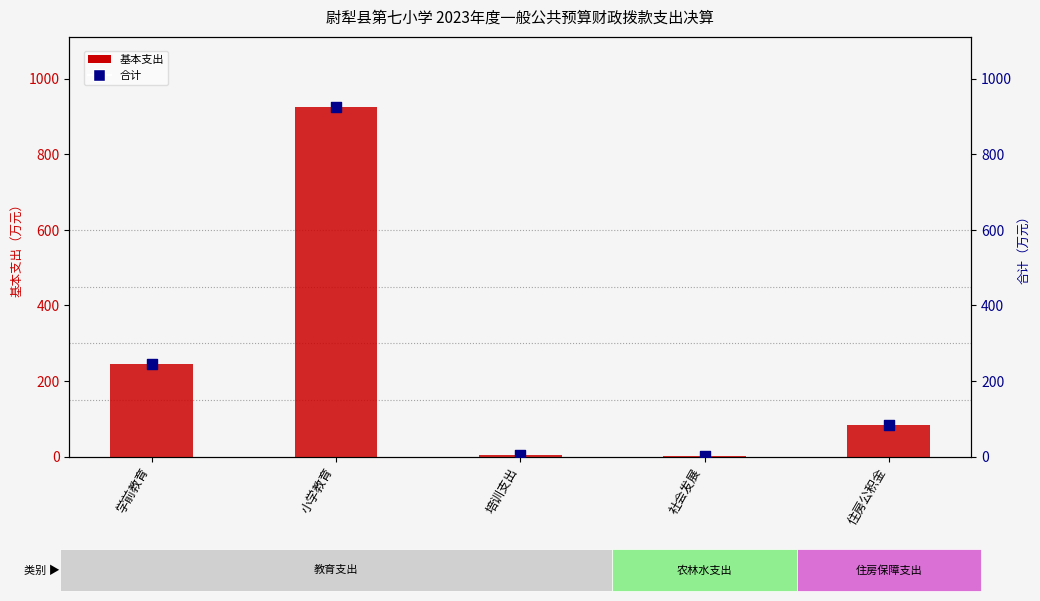

What are all the series names shown in the legend?

基本支出, 合计